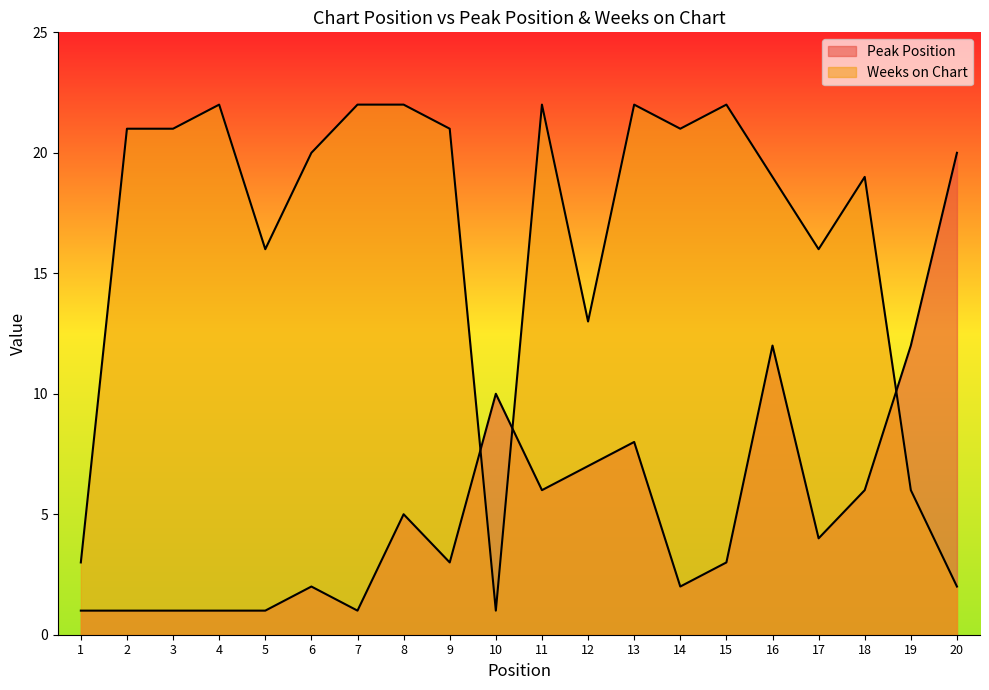

Is the value of Peak Position at 19 greater than the value of Weeks on Chart at 10?

Yes